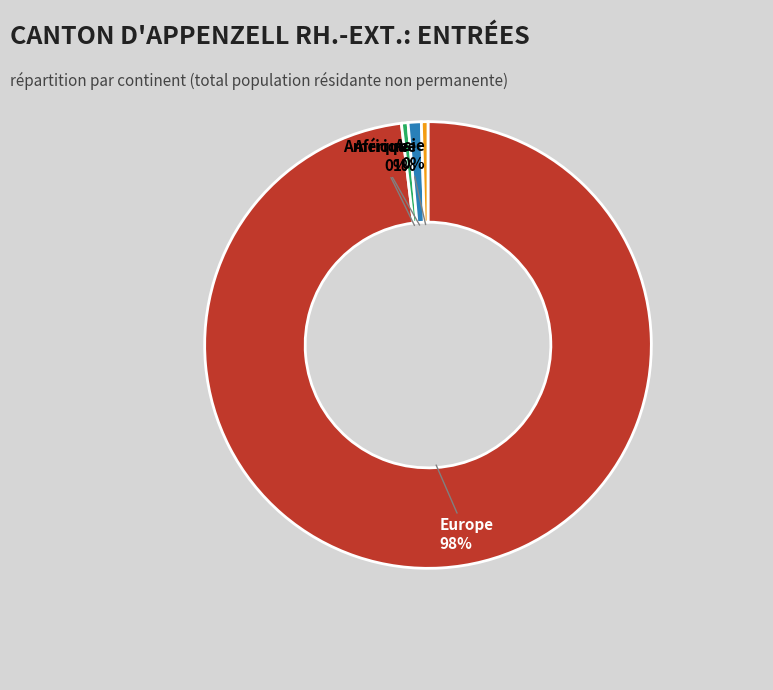

True or false: Europe accounts for 98% of the total.

True